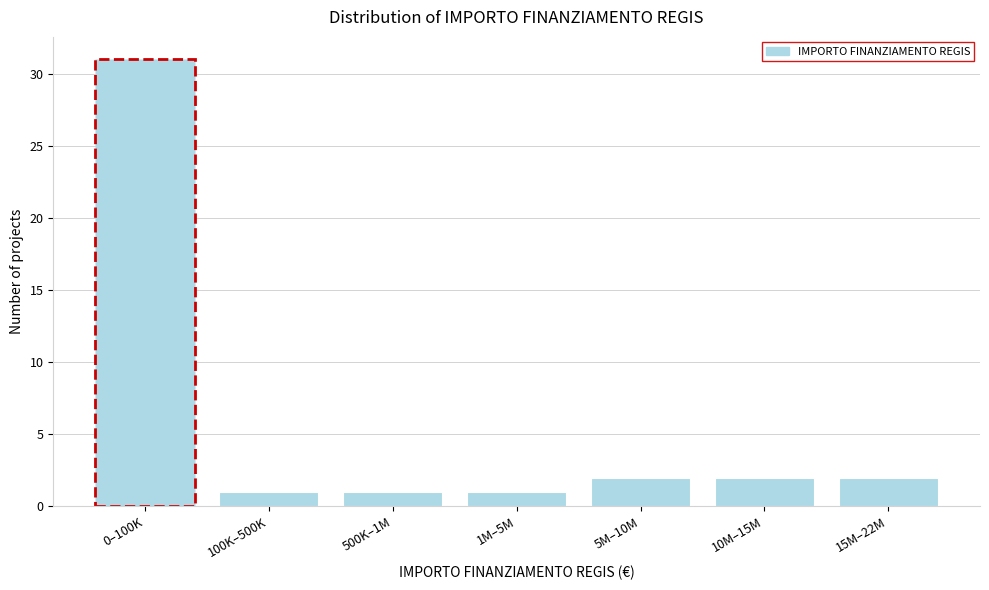

Reading left to right, list all the values displayed in this chart.

0–100K=31	100K–500K=1	500K–1M=1	1M–5M=1	5M–10M=2	10M–15M=2	15M–22M=2